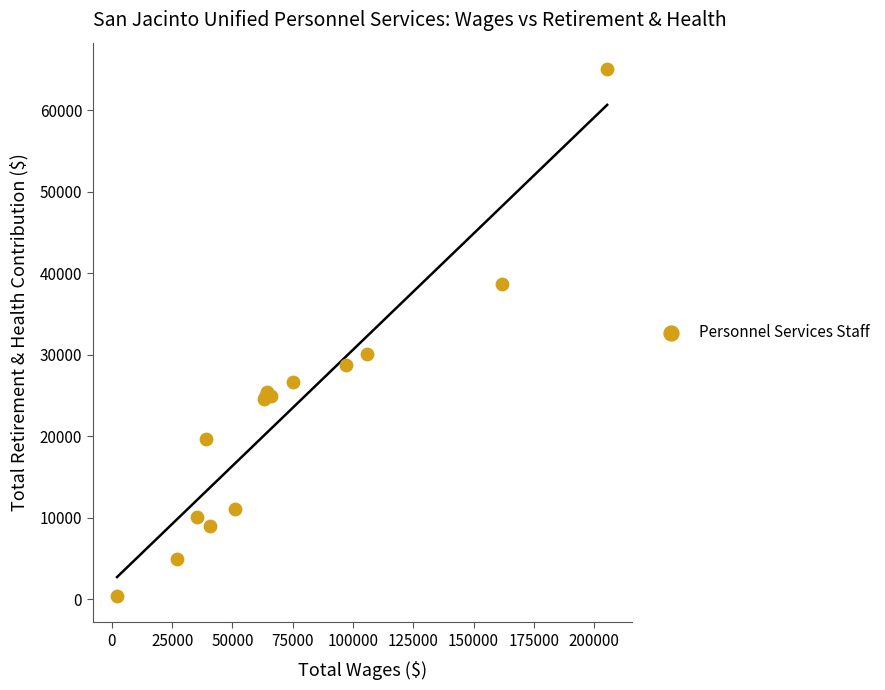

What Y value in the scatter plot is closest to 32704?

30120